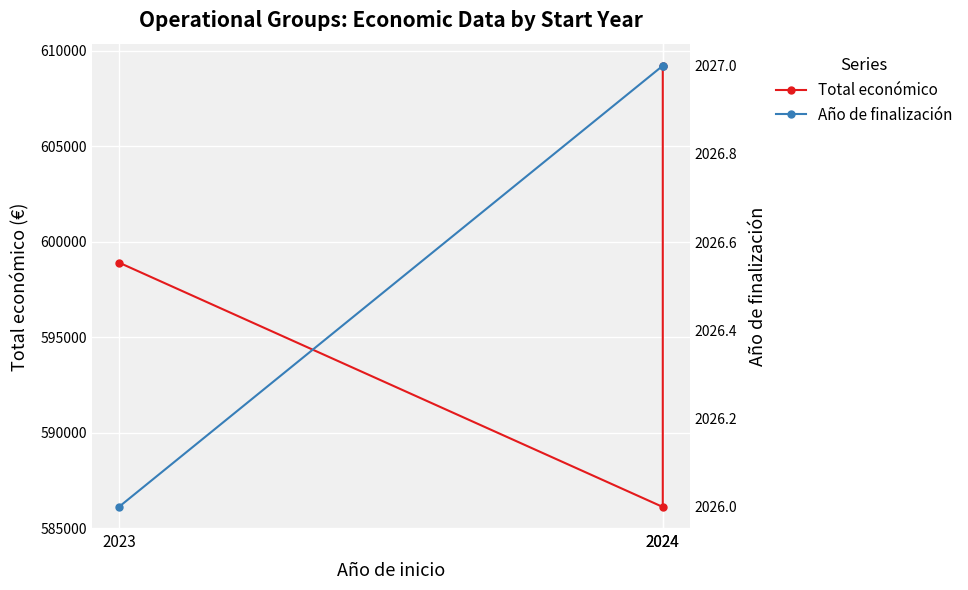

Count the Total económico values in the range 586120 to 609206.

3